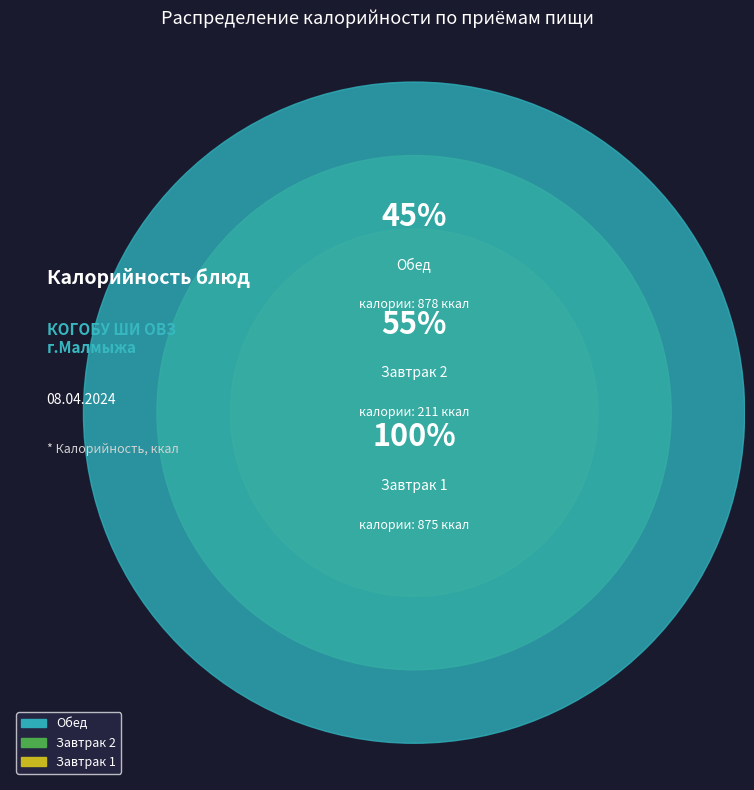

Is there any slice that represents more than half of the pie?

No